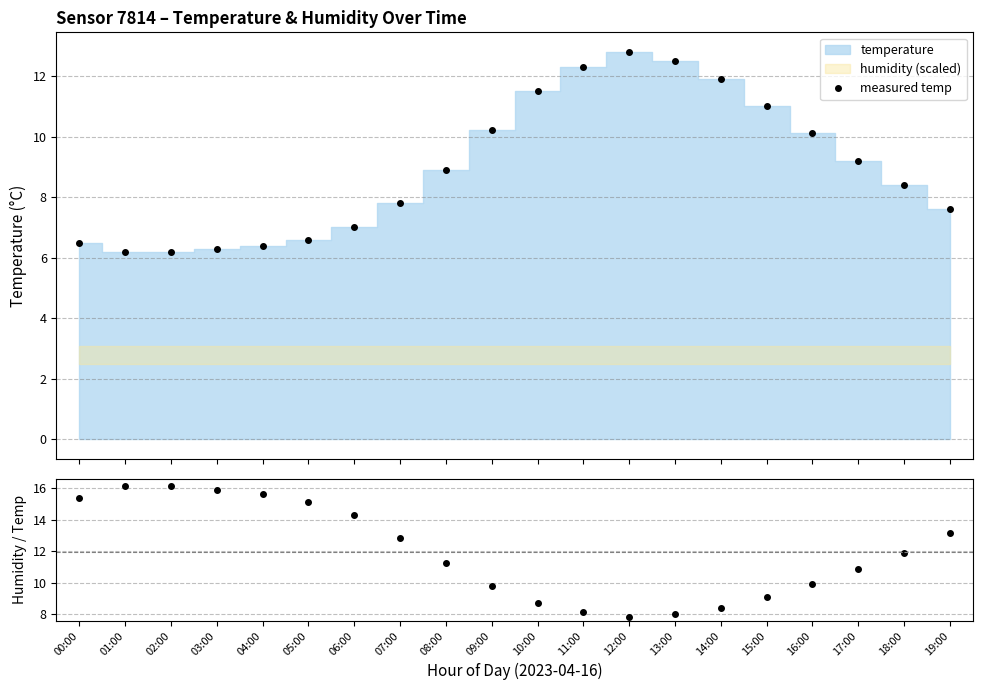

True or false: measured temp has more than 0 interior local peaks.

True